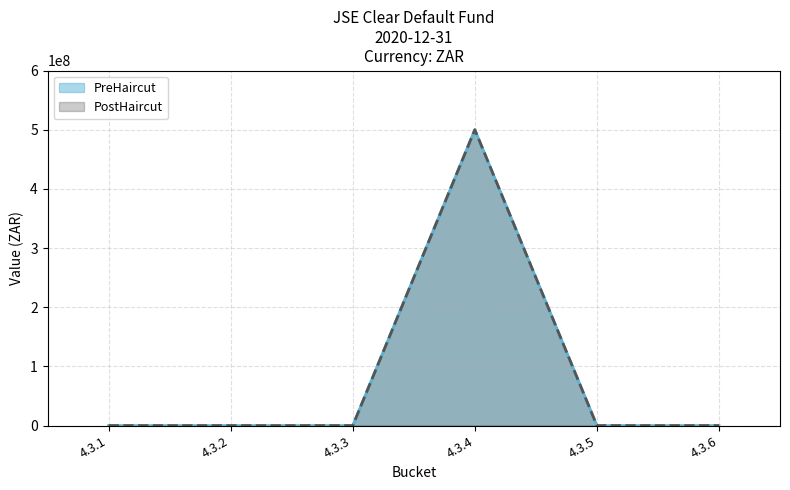

At which category does the chart reach its minimum across all series?

4.3.1